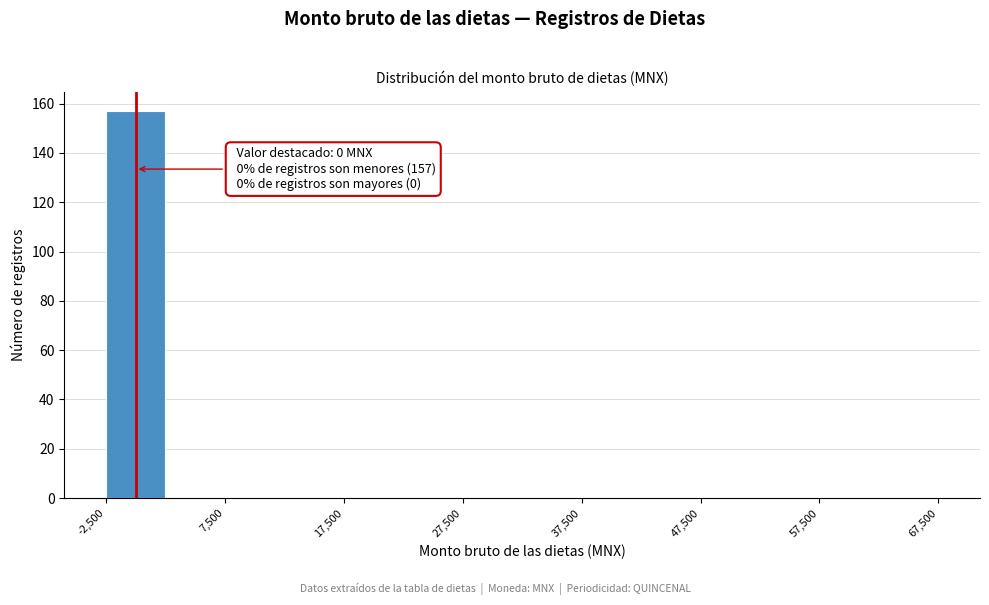

Over which range of the x-axis is the bar tallest?

-2500 to 2500